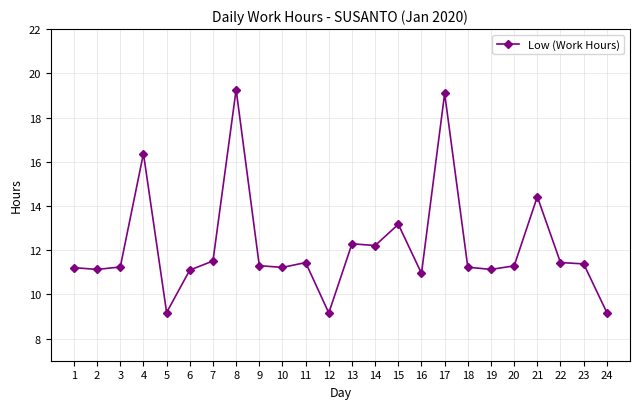

The chart shows a value of 11.1 at 2. True or false?

True